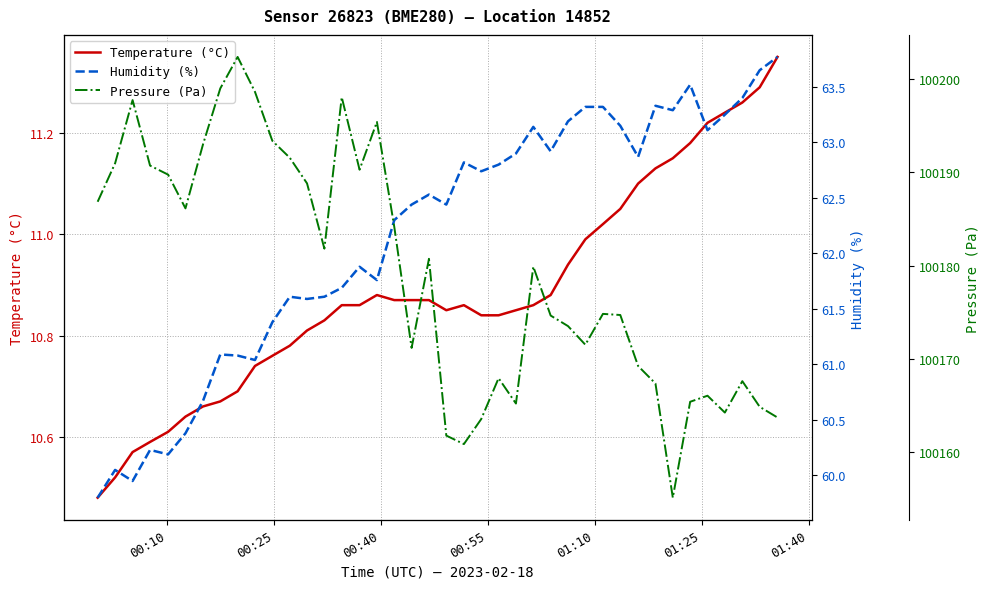

What is the maximum value for Humidity (%)?

63.8